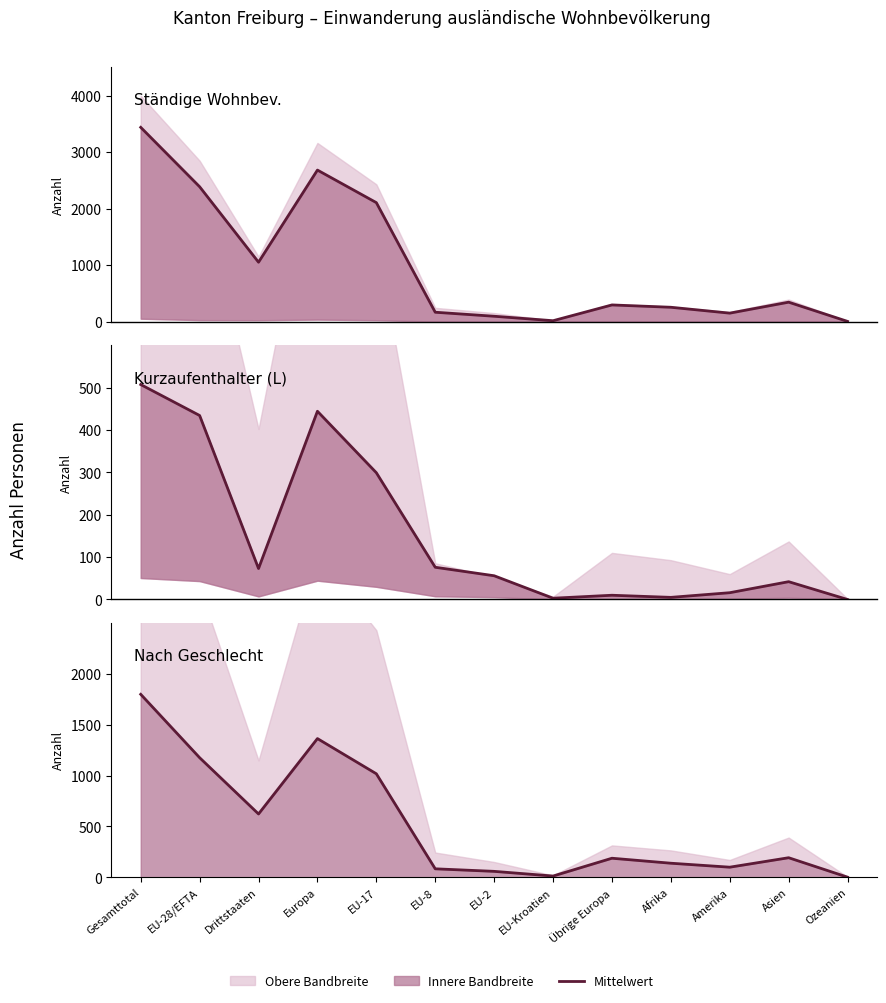

True or false: Frauen gesamt has a value of 2104 at EU-28/EFTA.

False